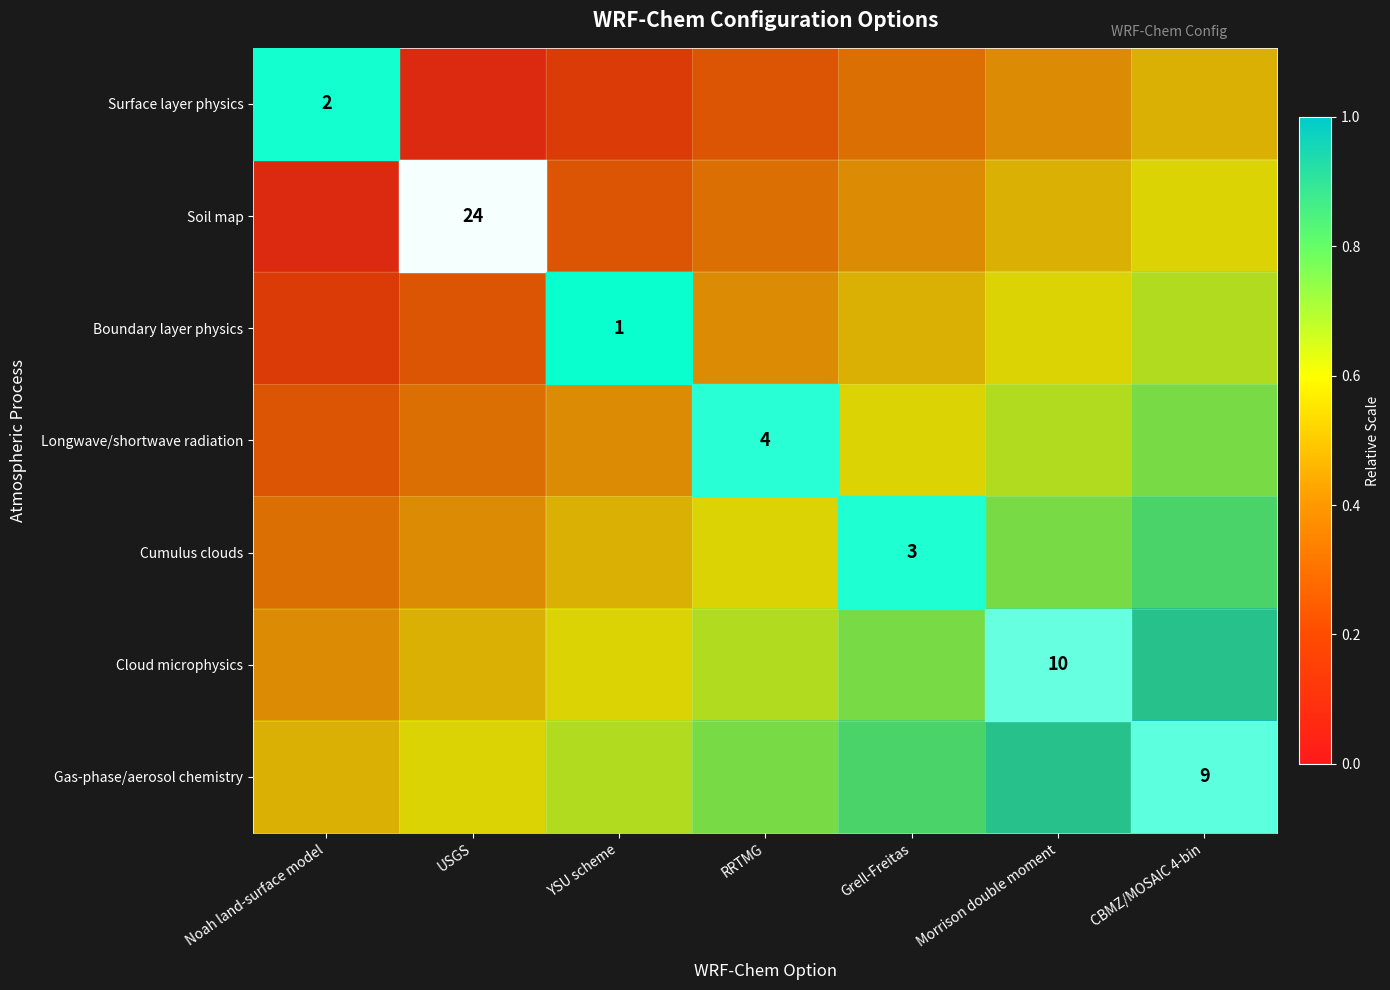

At which category is the sum across all series the highest?

CBMZ/MOSAIC 4-bin